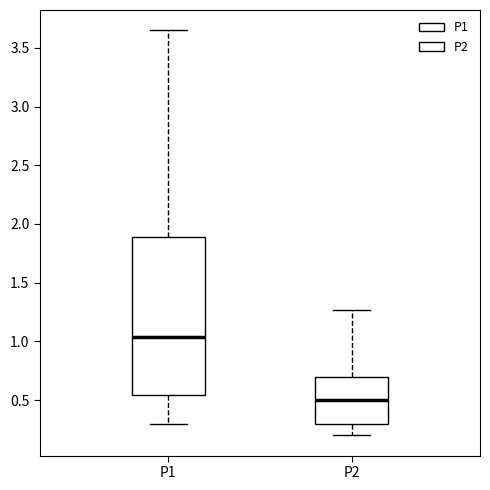

Which box's median line is the highest?

P1